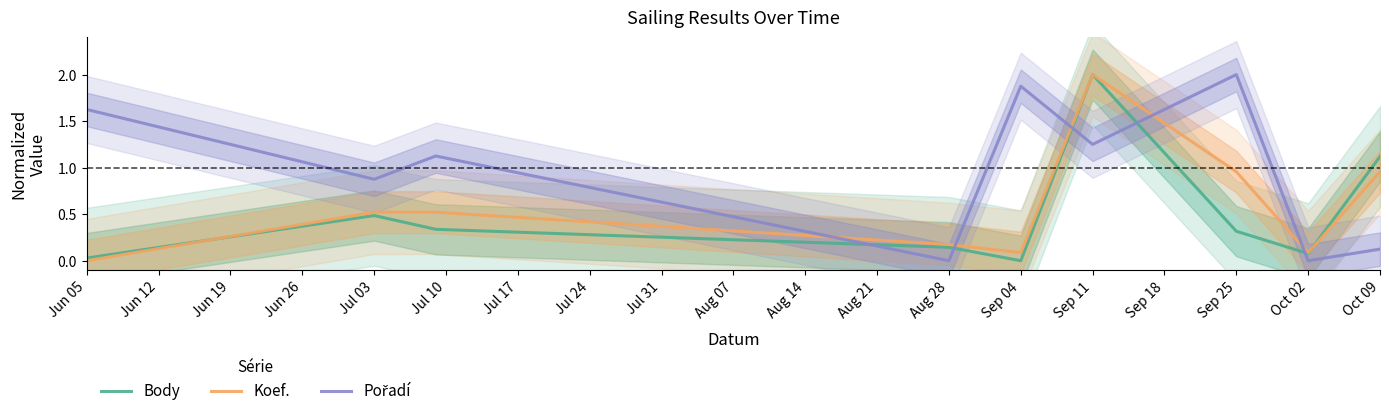

At which label does Koef. reach its peak?

Sep 11